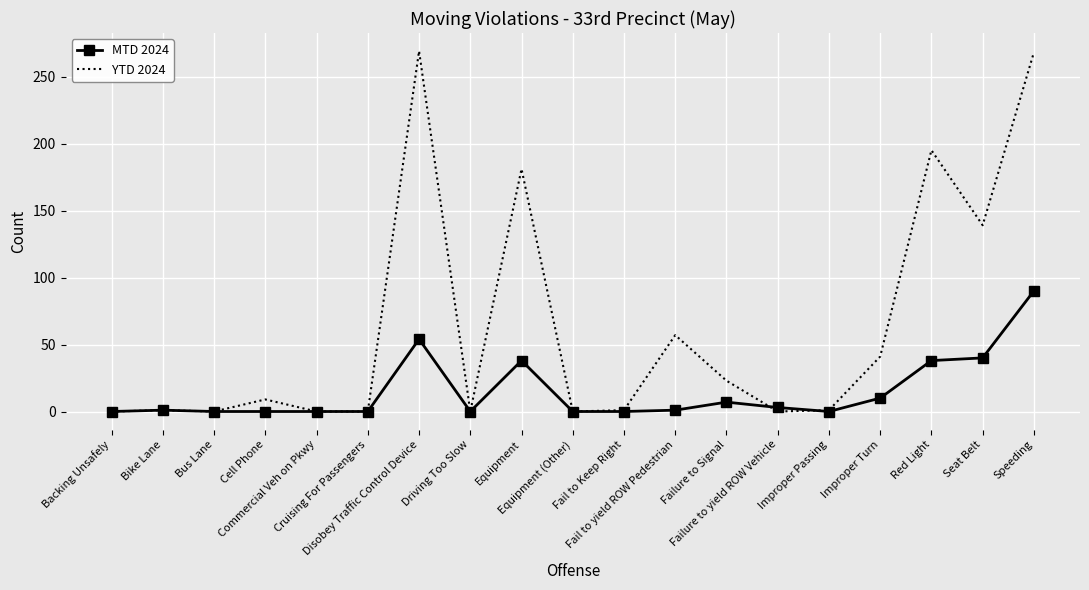

What is the highest value of the YTD 2024 series?

269